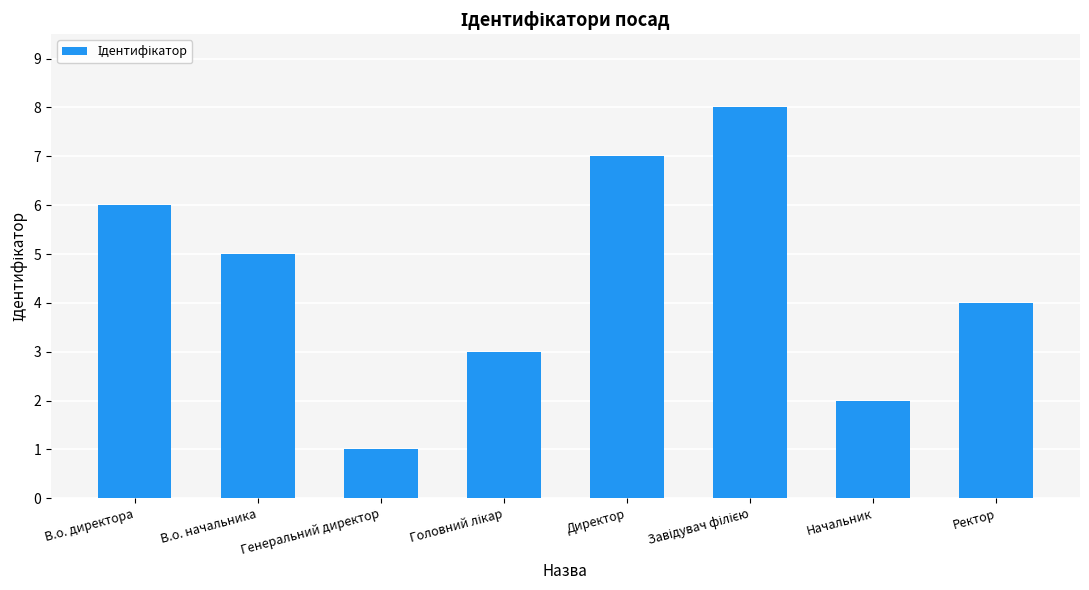

What is the minimum value shown in the chart?

1